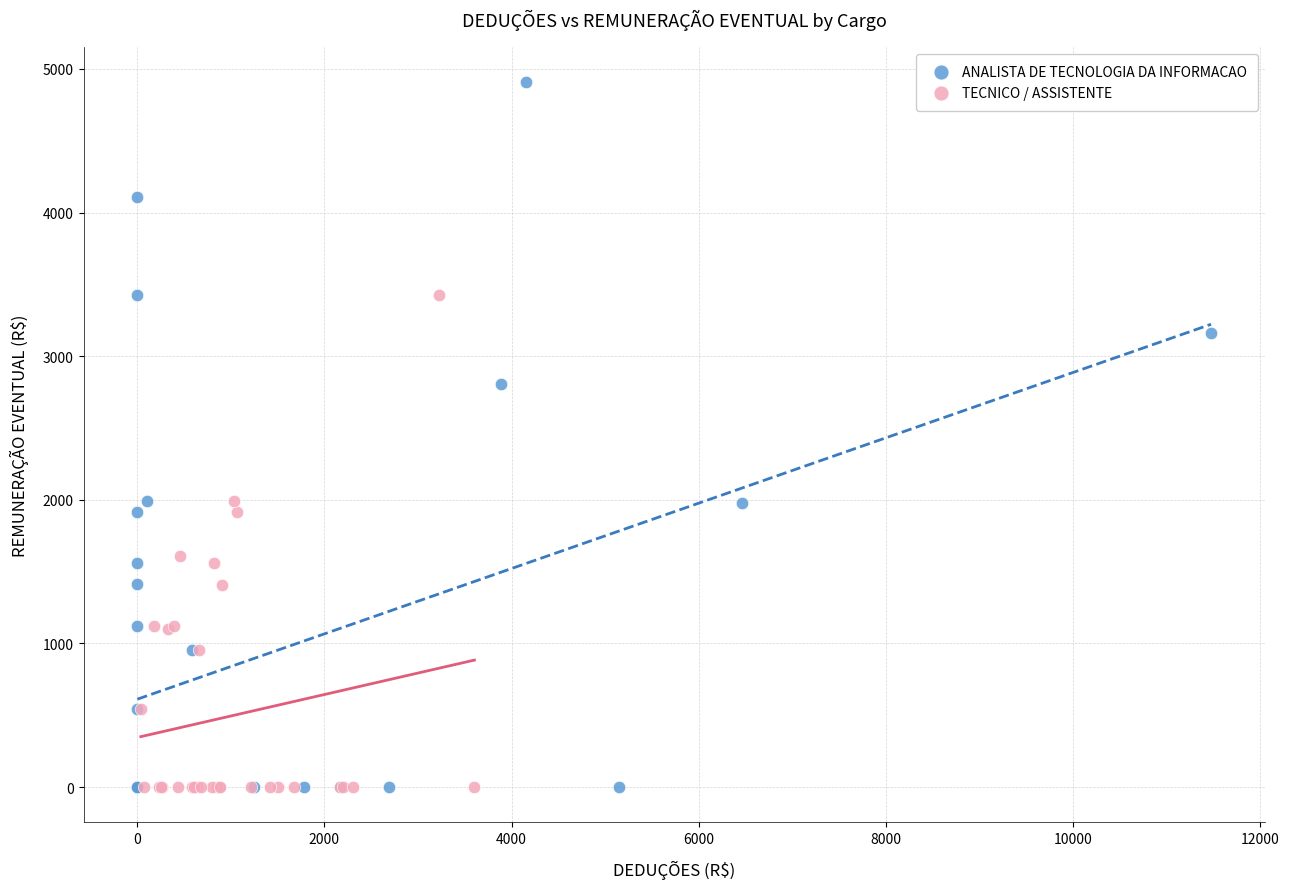

Which series has the widest spread of Y values?

ANALISTA DE TECNOLOGIA DA INFORMACAO